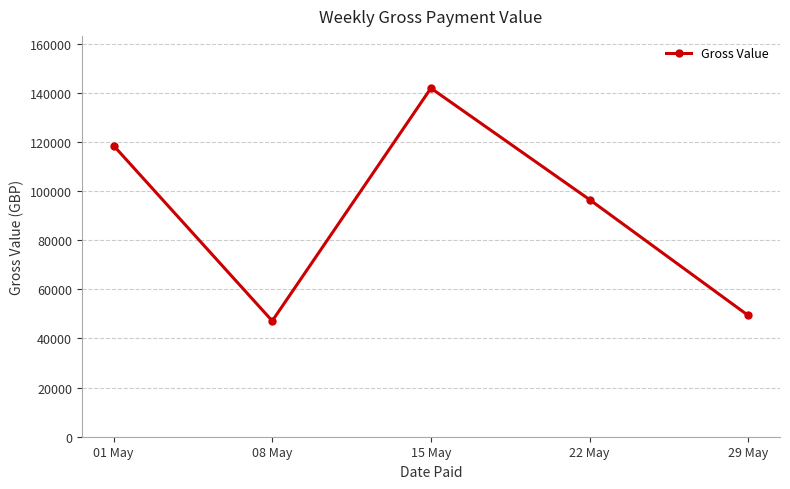

How many interior local peaks (higher than both neighbors) does the data have?

1